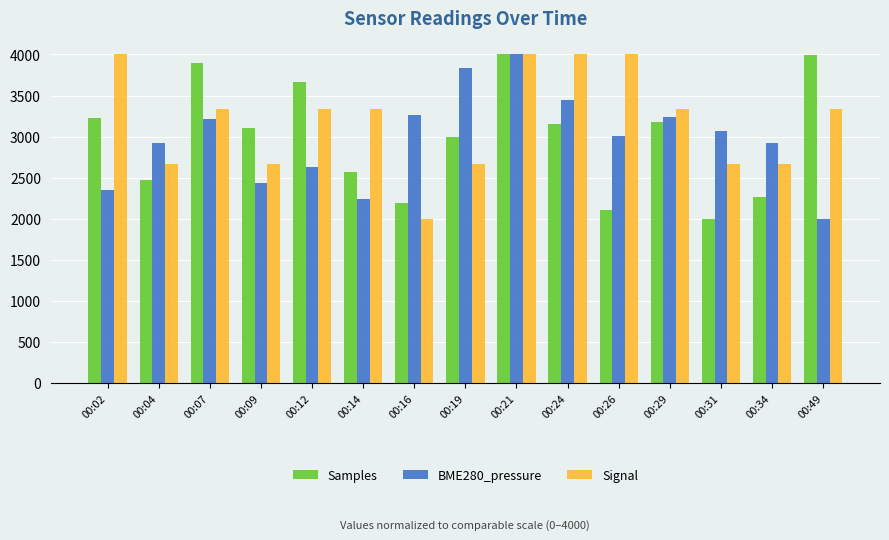

What is the maximum value for BME280_pressure?

4000.0